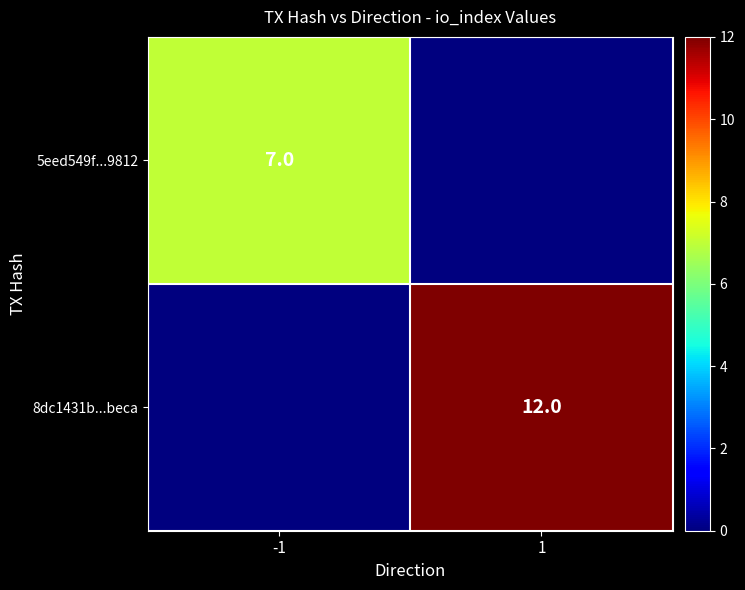

The 8dc1431b...beca series shows 18 at 1. True or false?

False